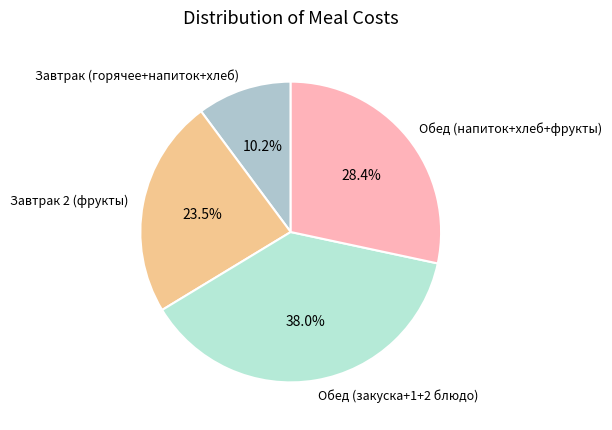

Which has a higher value, Завтрак (горячее+напиток+хлеб) or Обед (напиток+хлеб+фрукты)?

Обед (напиток+хлеб+фрукты)